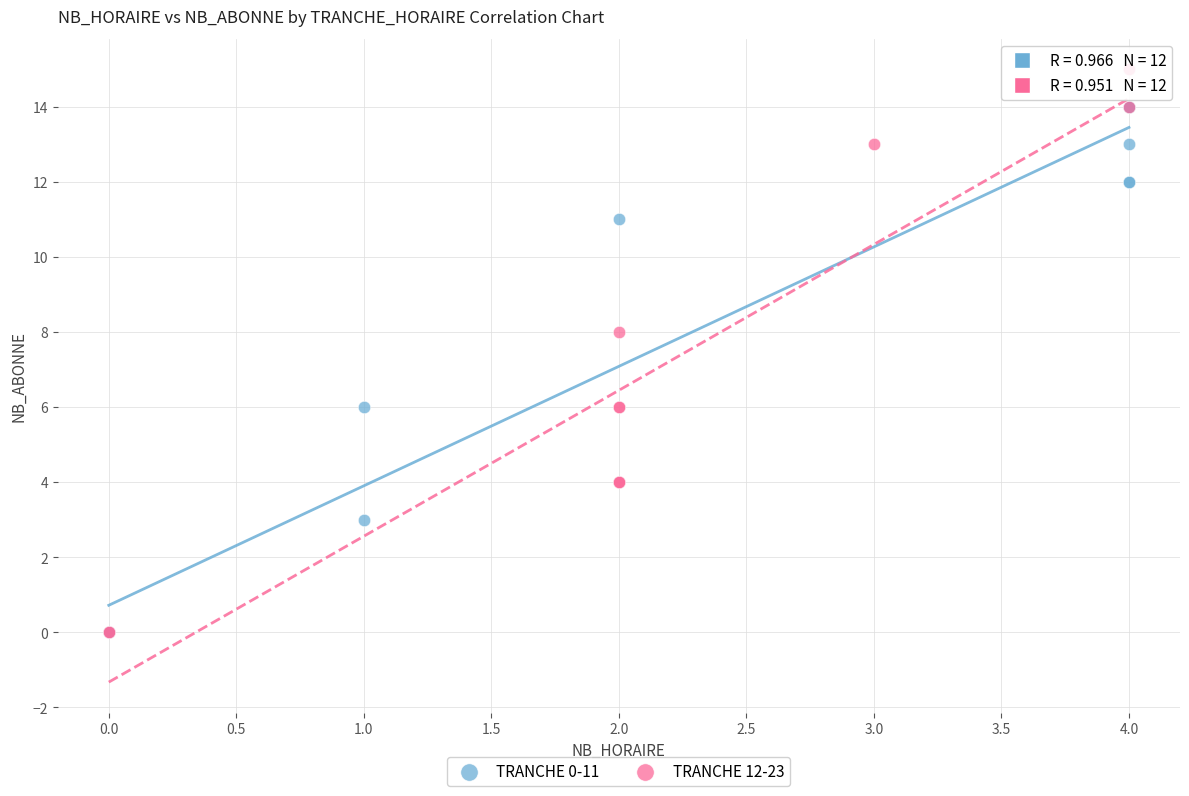

Which series contains the highest Y value?

TRANCHE 12-23